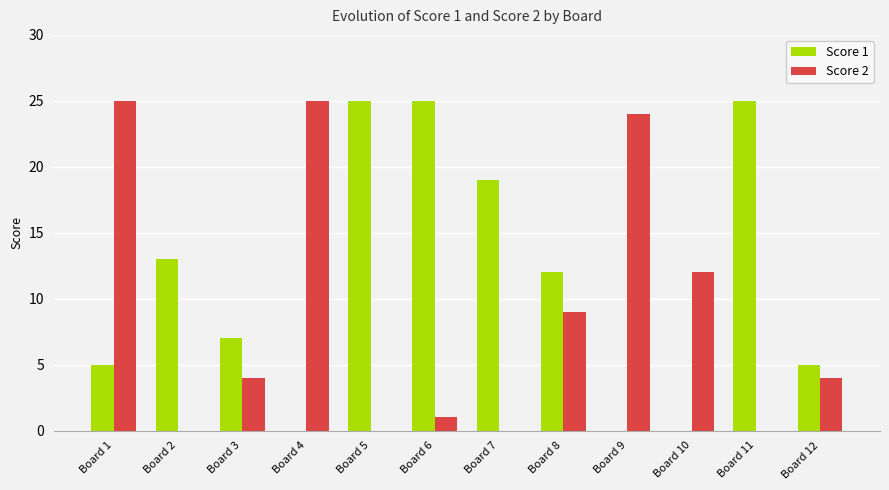

At which category is the sum across all series the highest?

Board 1